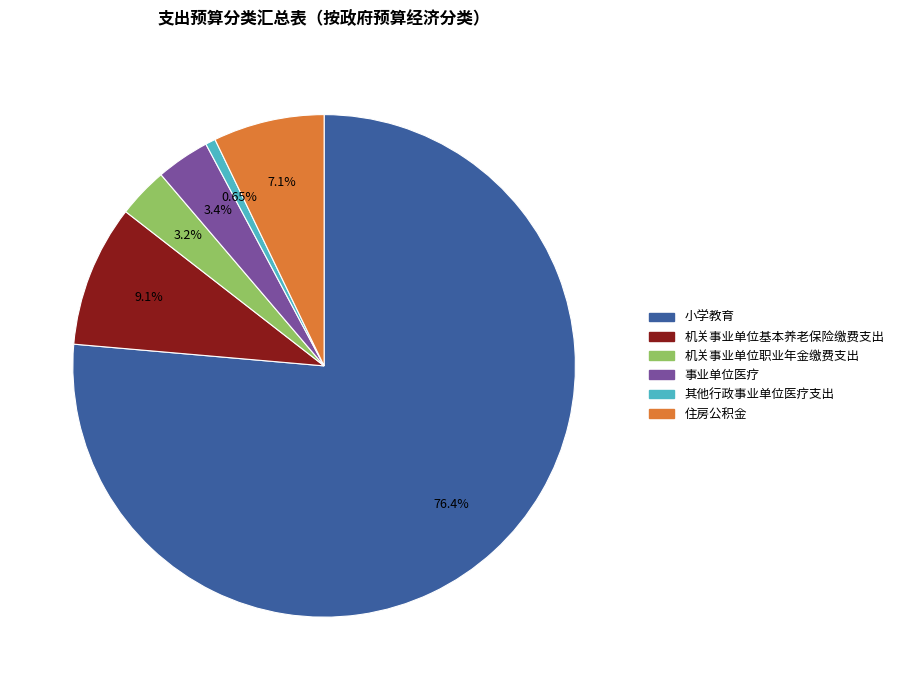

Approximately how many times larger is the value at 小学教育 compared to 机关事业单位基本养老保险缴费支出?

8.4